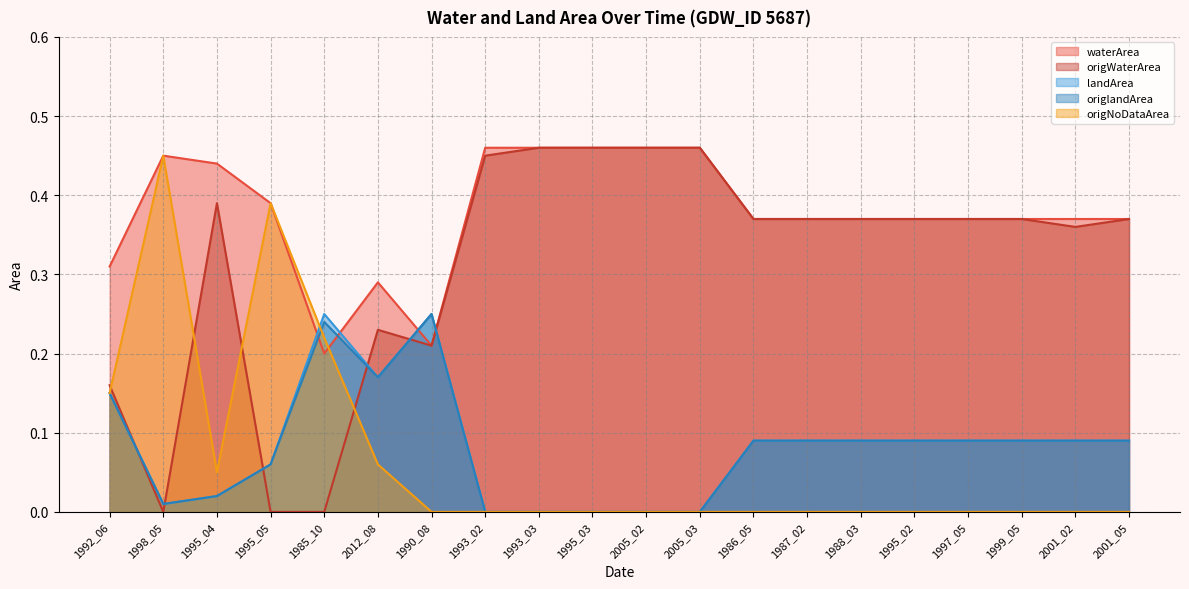

Reading left to right, what are all the values shown in this chart?

waterArea: 0.3	0.5	0.4	0.4	0.2	0.3	0.2	0.5	0.5	0.5	0.5	0.5	0.4	0.4	0.4	0.4	0.4	0.4	0.4	0.4
origWaterArea: 0.2	0.0	0.4	0.0	0.0	0.2	0.2	0.5	0.5	0.5	0.5	0.5	0.4	0.4	0.4	0.4	0.4	0.4	0.4	0.4
landArea: 0.1	0.0	0.0	0.1	0.2	0.2	0.2	0.0	0.0	0.0	0.0	0.0	0.1	0.1	0.1	0.1	0.1	0.1	0.1	0.1
origlandArea: 0.1	0.0	0.0	0.1	0.2	0.2	0.2	0.0	0.0	0.0	0.0	0.0	0.1	0.1	0.1	0.1	0.1	0.1	0.1	0.1
origNoDataArea: 0.1	0.5	0.1	0.4	0.2	0.1	0.0	0.0	0.0	0.0	0.0	0.0	0.0	0.0	0.0	0.0	0.0	0.0	0.0	0.0